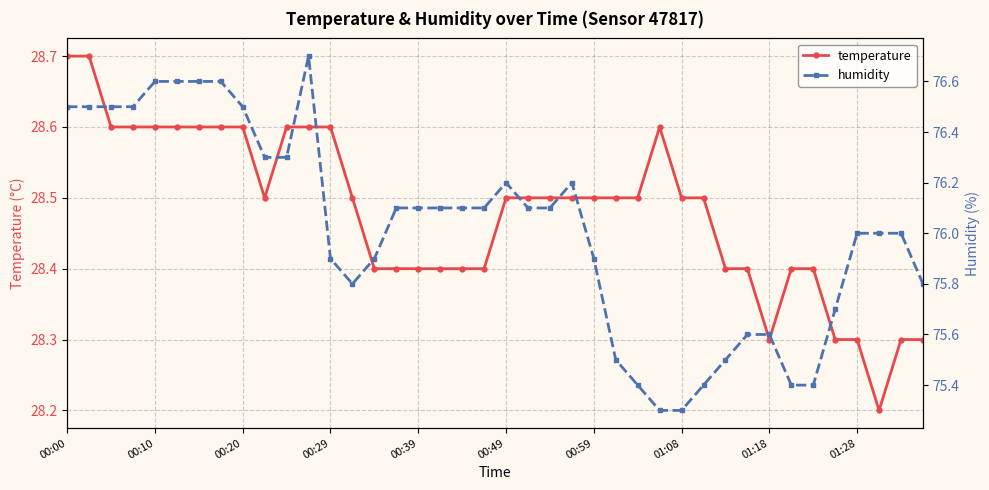

What is the maximum value for temperature?

28.7